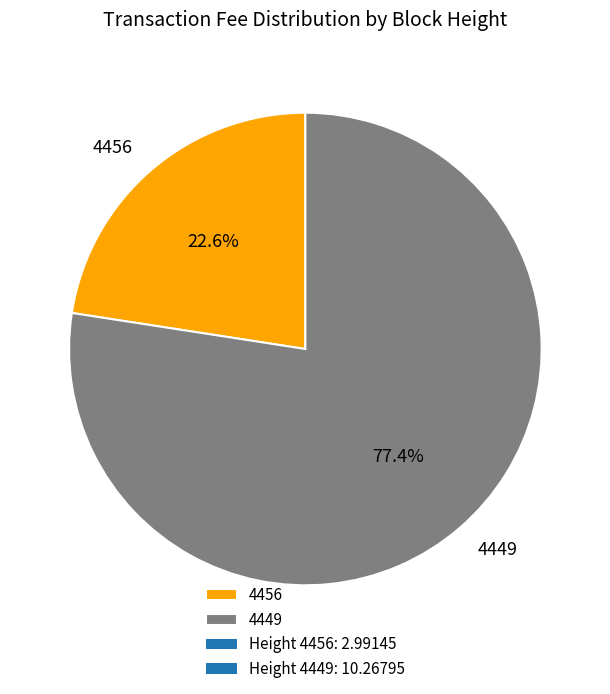

What is the ratio of the value at 4449 to the value at 4456?

3.4